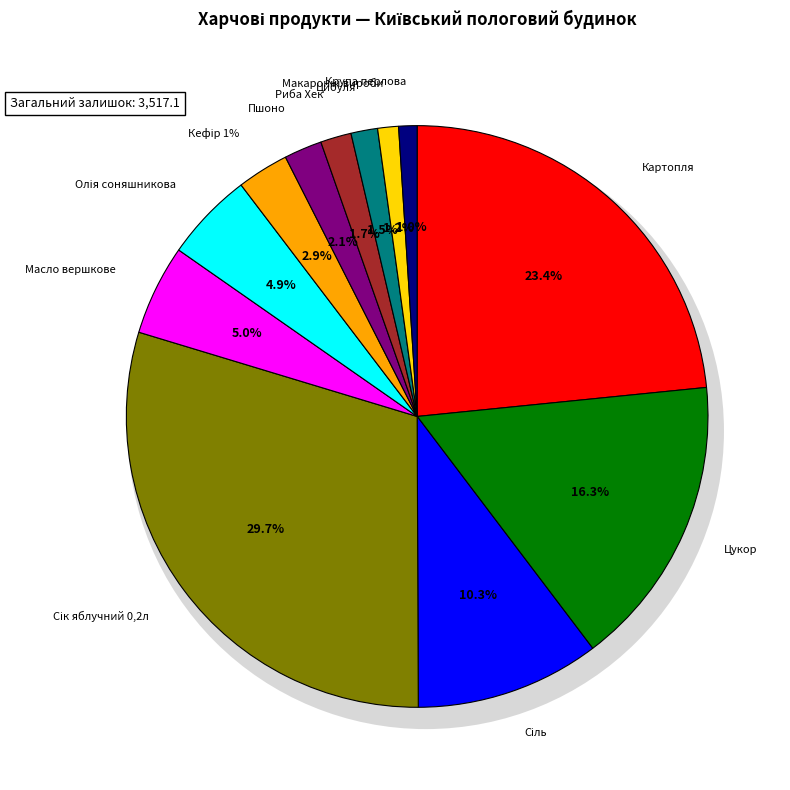

Does any single category account for the majority?

No